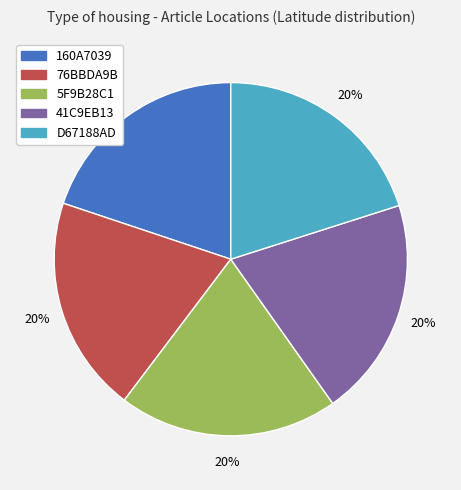

The 5F9B28C1 slice represents 35% of the pie. True or false?

False